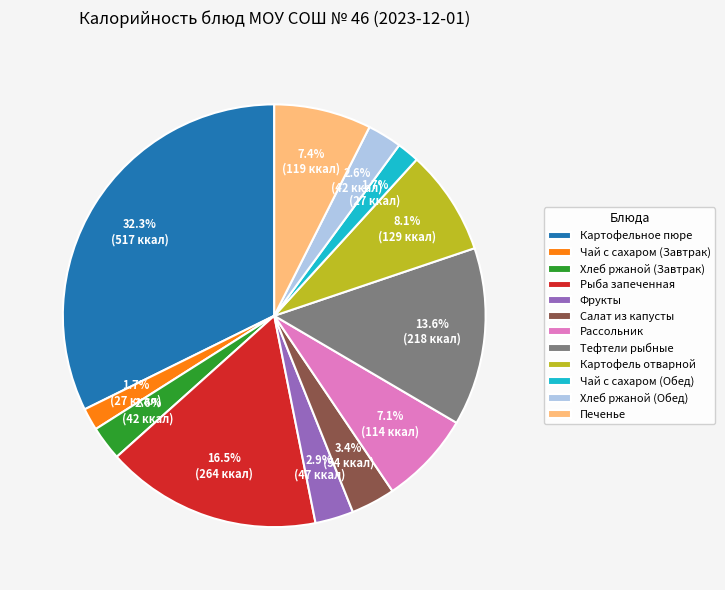

What percentage is the Салат из капусты slice, to the nearest percent?

3%